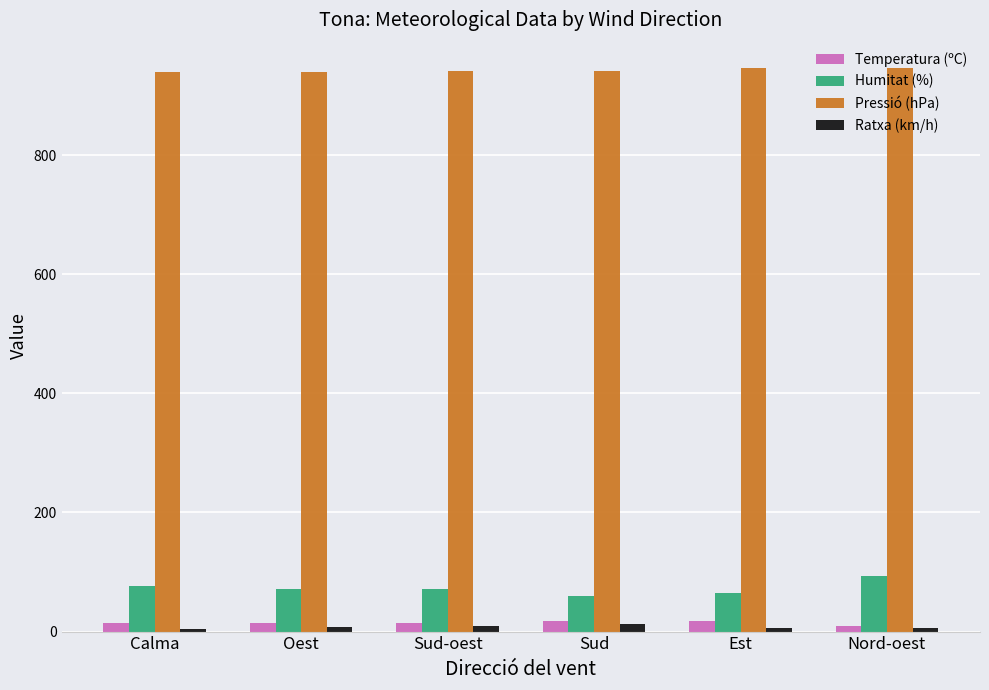

Between Est and Nord-oest, which series saw the biggest shift?

Humitat (%)